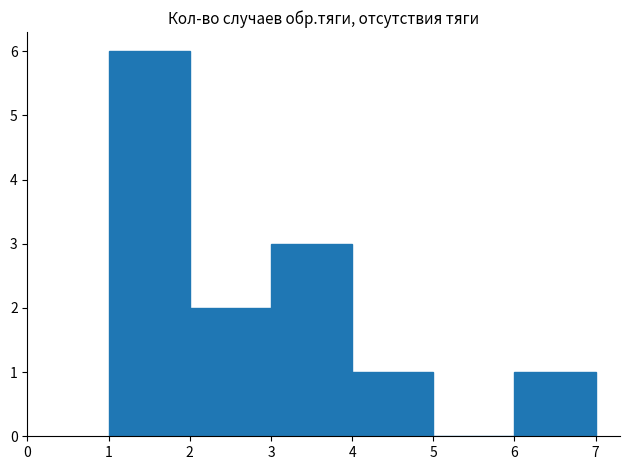

Over which range of the x-axis is the bar tallest?

1 to 2